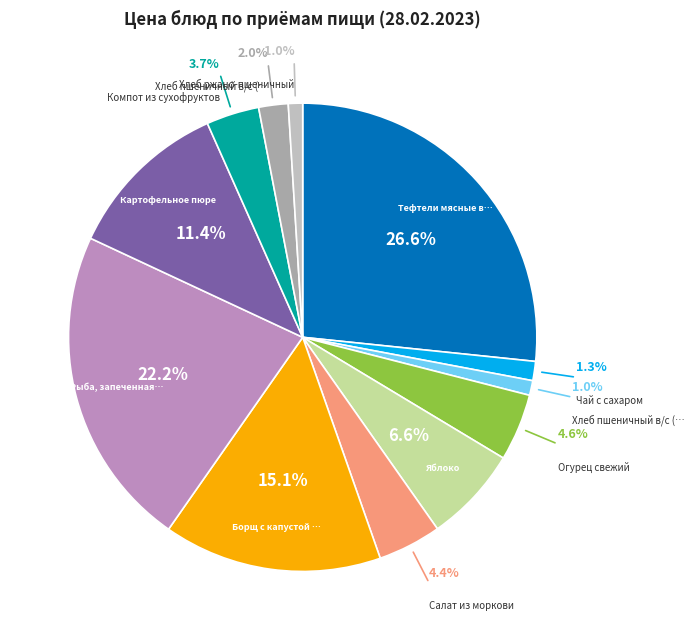

Which slice is the largest?

Тефтели мясные в томатном соусе